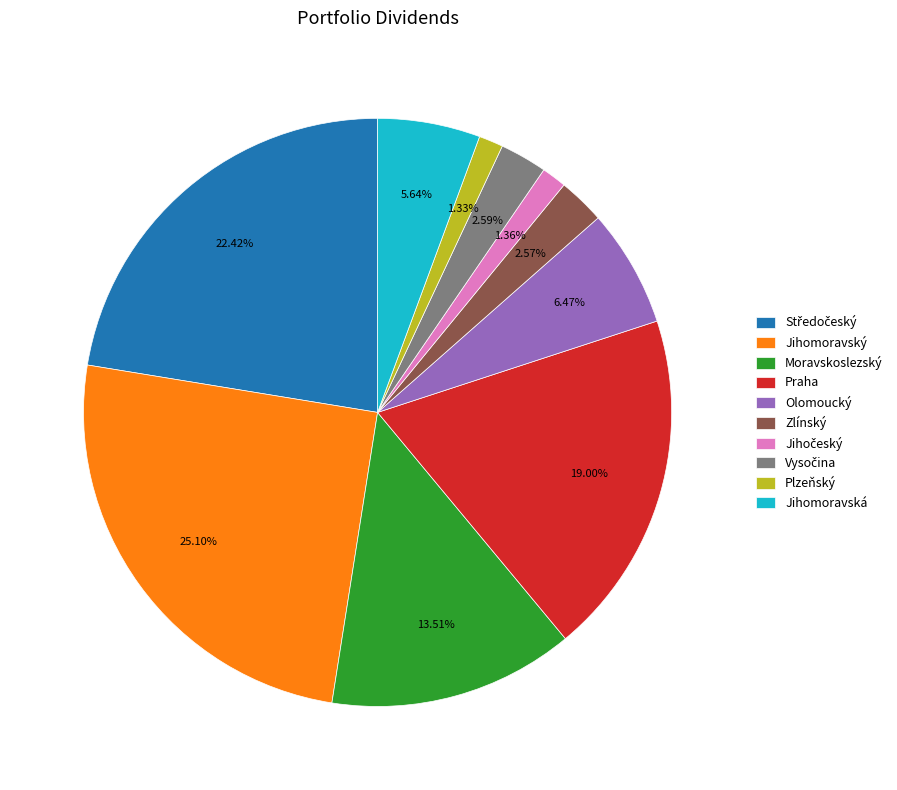

Is it true that Plzeňský is 1% of the pie?

True